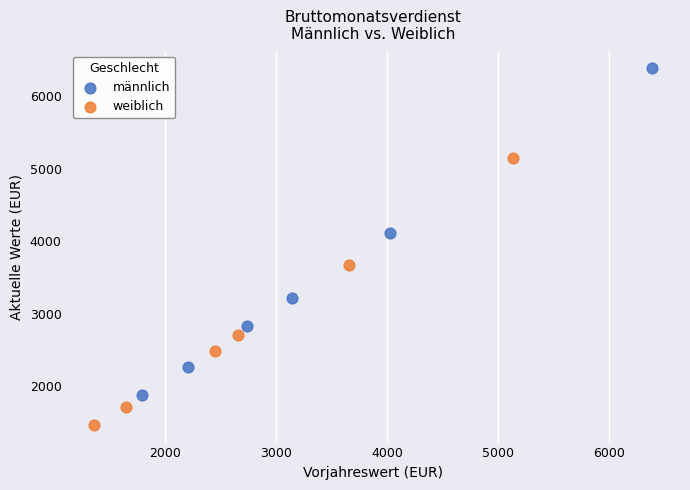

Which series has the largest Y range (max minus min)?

männlich